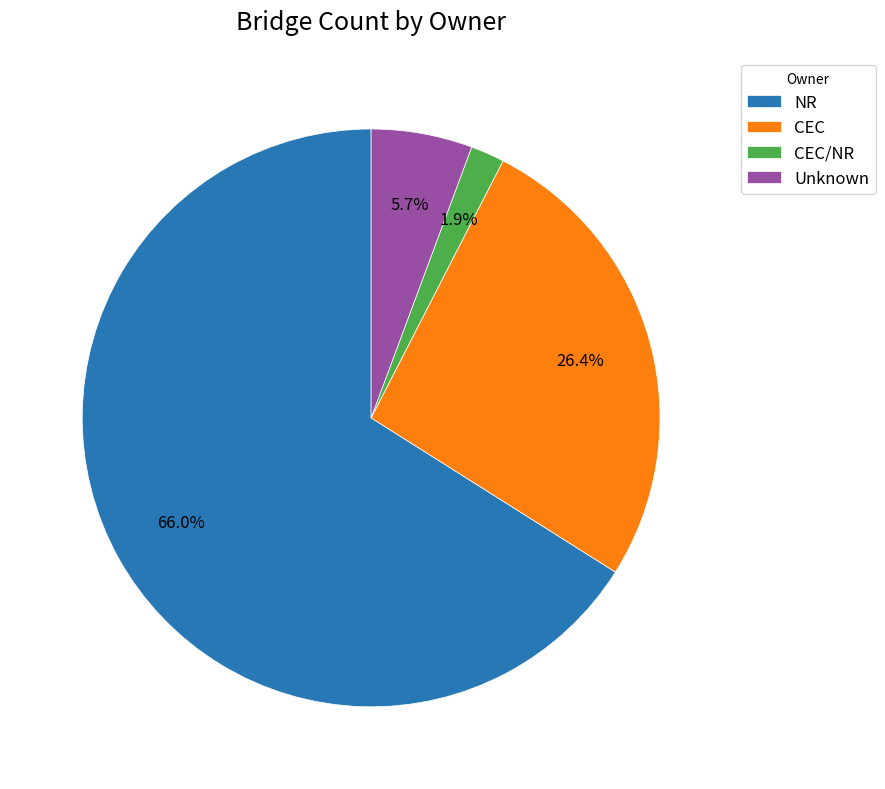

To the nearest percent, what percentage of the pie is CEC/NR?

2%